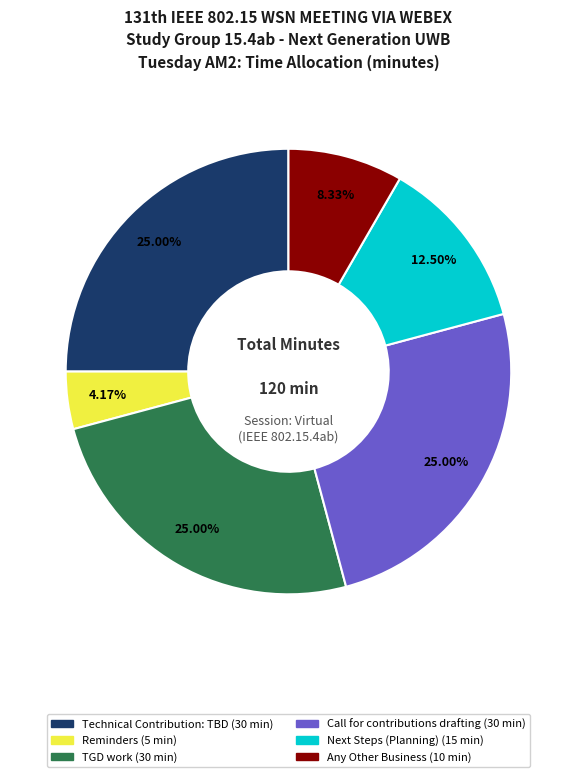

Combined, do Call for contributions drafting and Reminders account for over 50%?

No